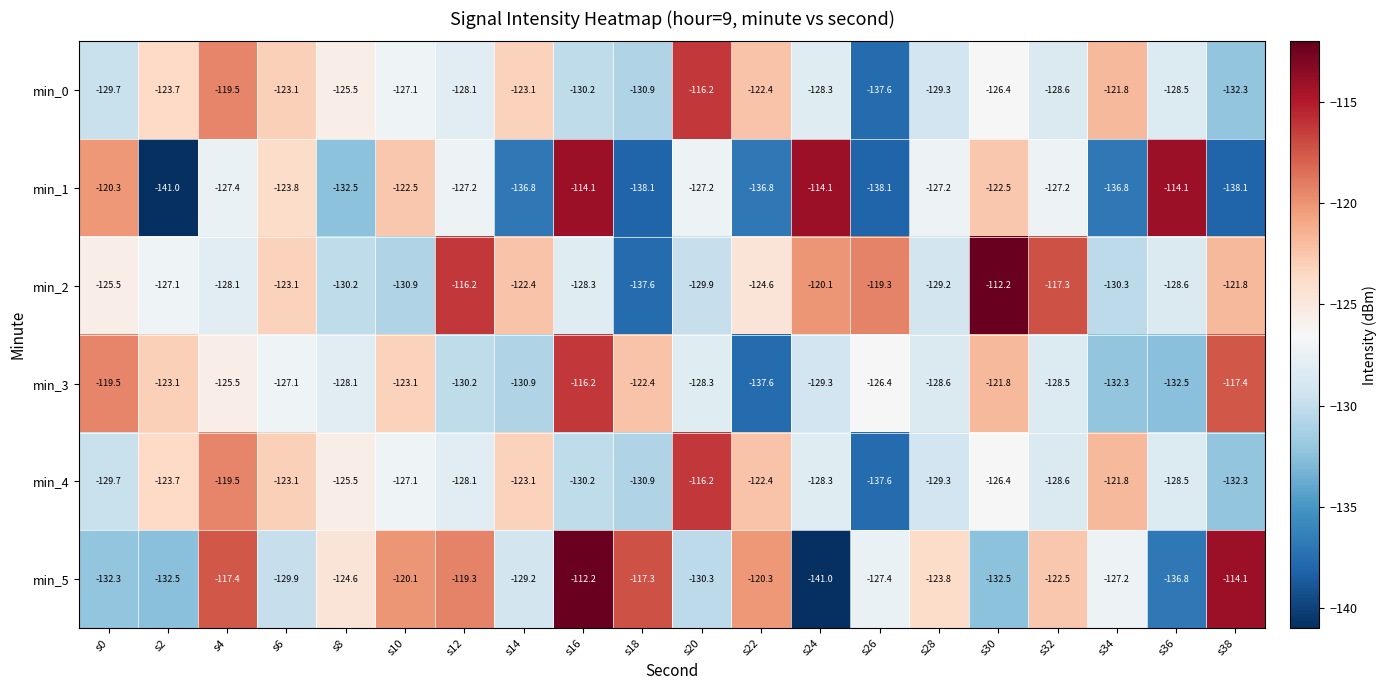

What is the highest value of the min_4 series?

-116.2